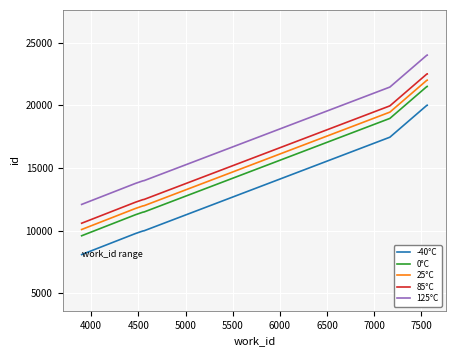

True or false: -40°C and 25°C cross at least once.

False